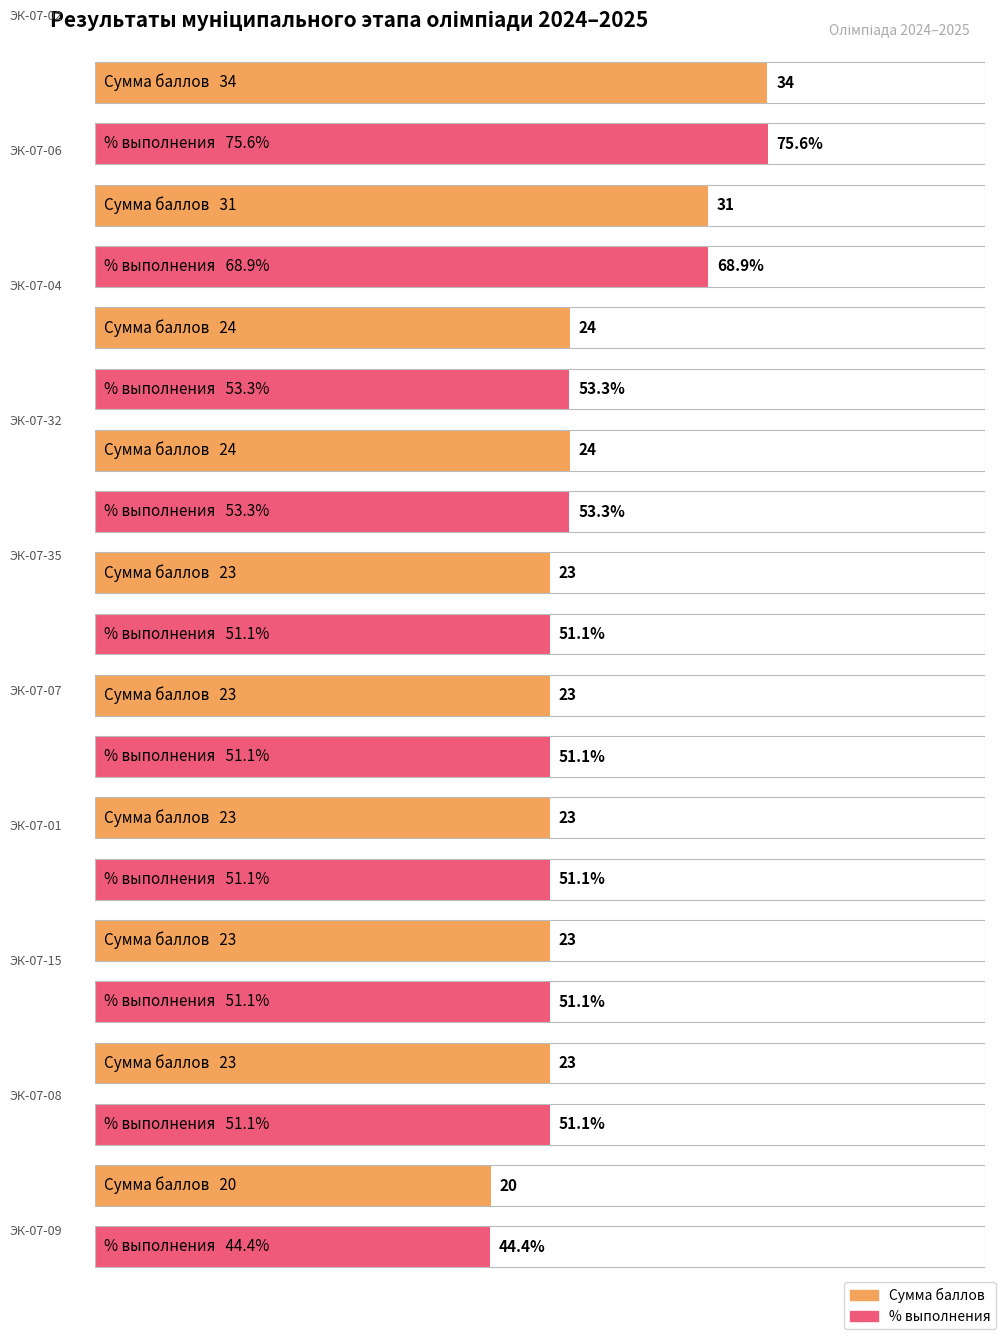

Are the bars grouped side by side (vs. stacked)?

Yes